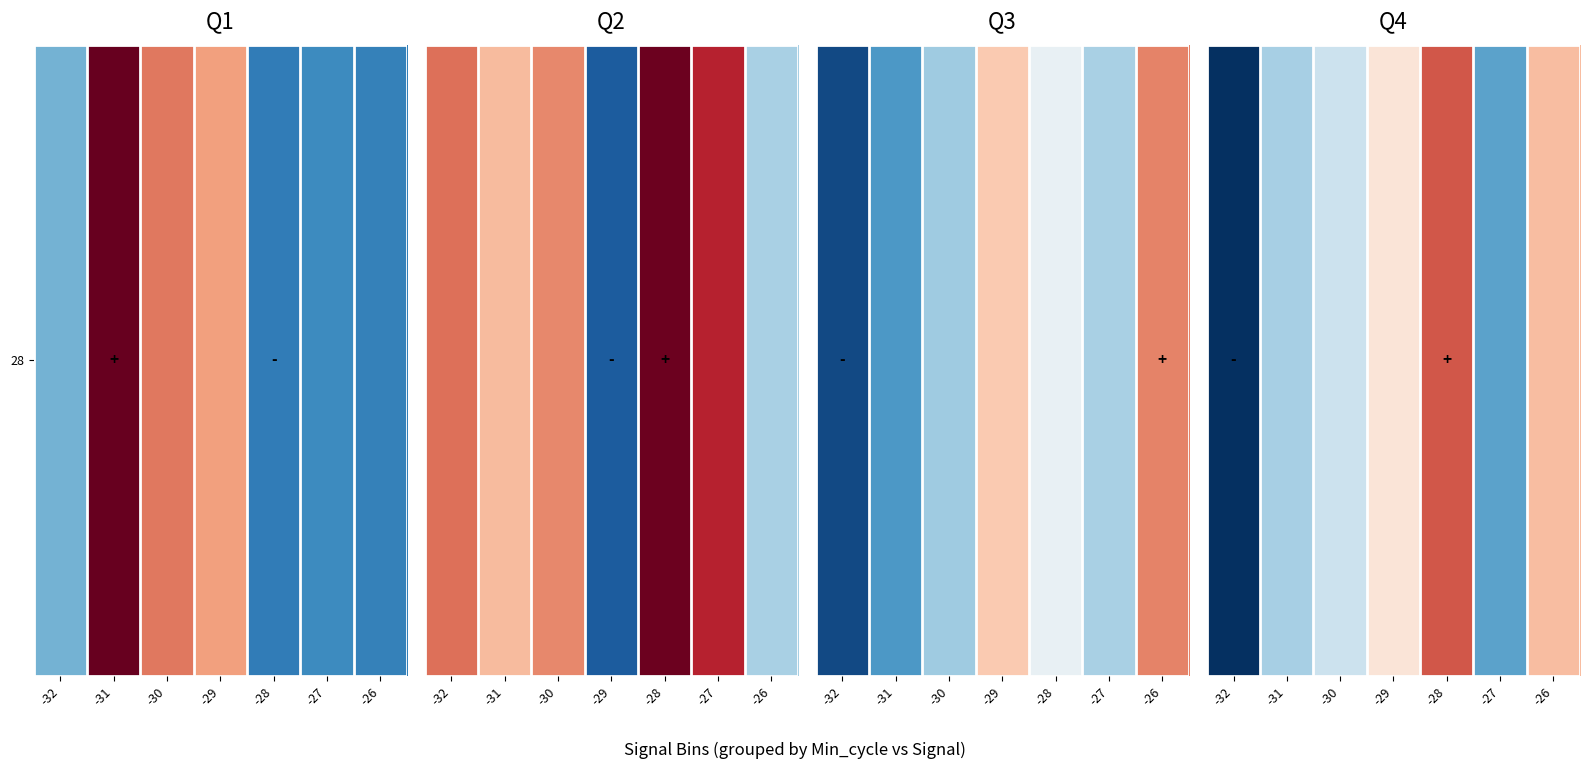

How many values are below 5056988?

3